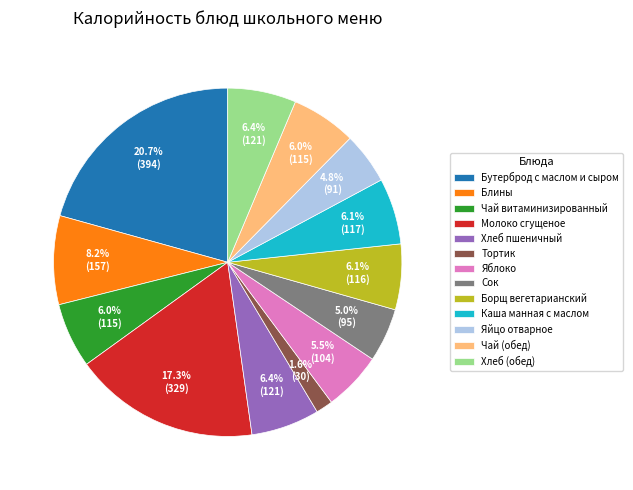

The Блины slice represents 13% of the pie. True or false?

False